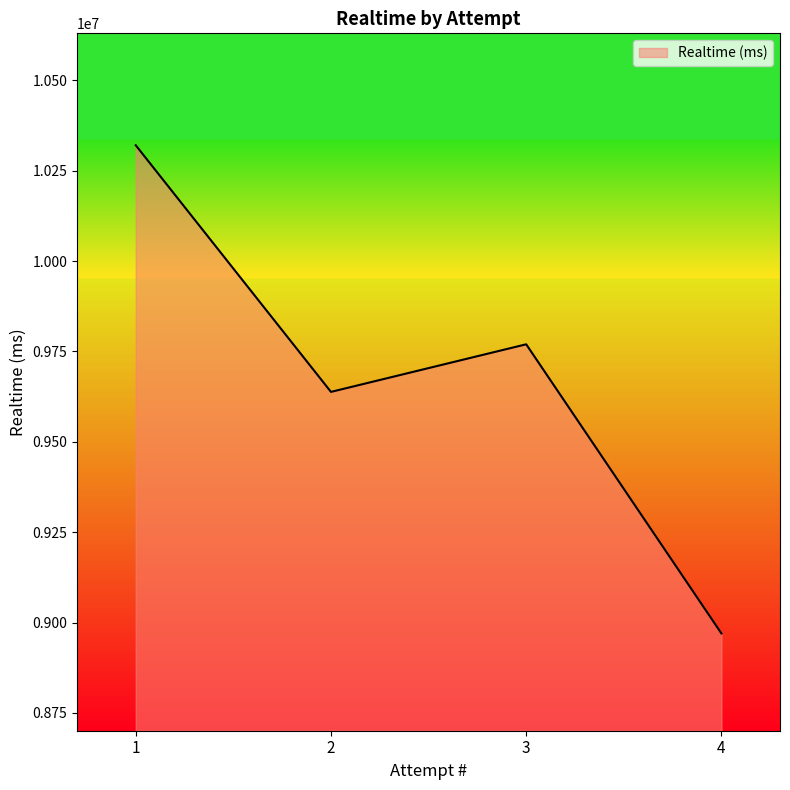

What value does the data have at 4, to the nearest 10?

8969820